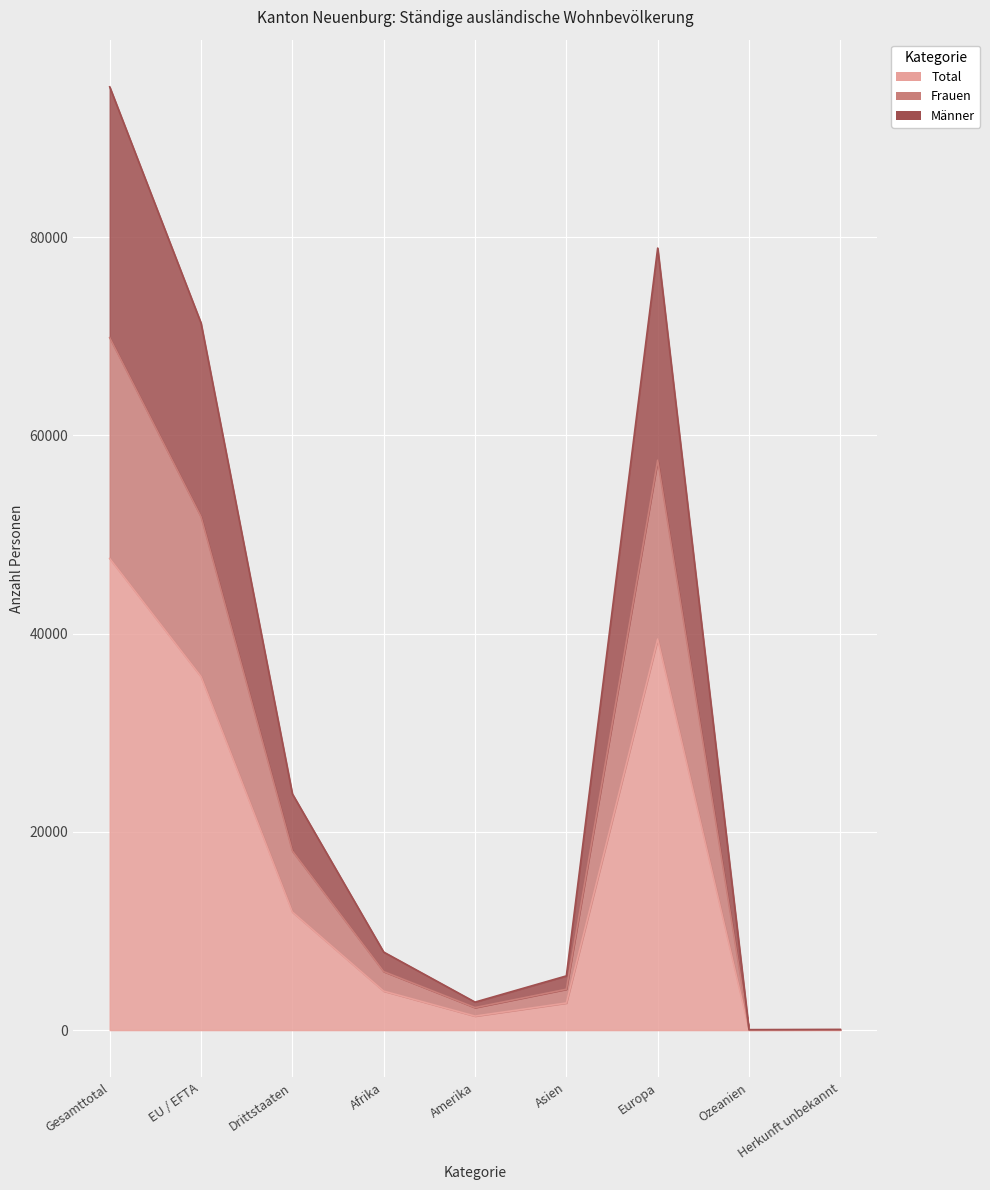

Reading left to right, what are all the values shown in this chart?

Total: 47578	35663	11915	3935	1412	2733	39446	21	31
Frauen: 69857	51782	18075	5903	2269	4121	57488	32	44
Männer: 95156	71326	23830	7870	2824	5466	78892	42	62